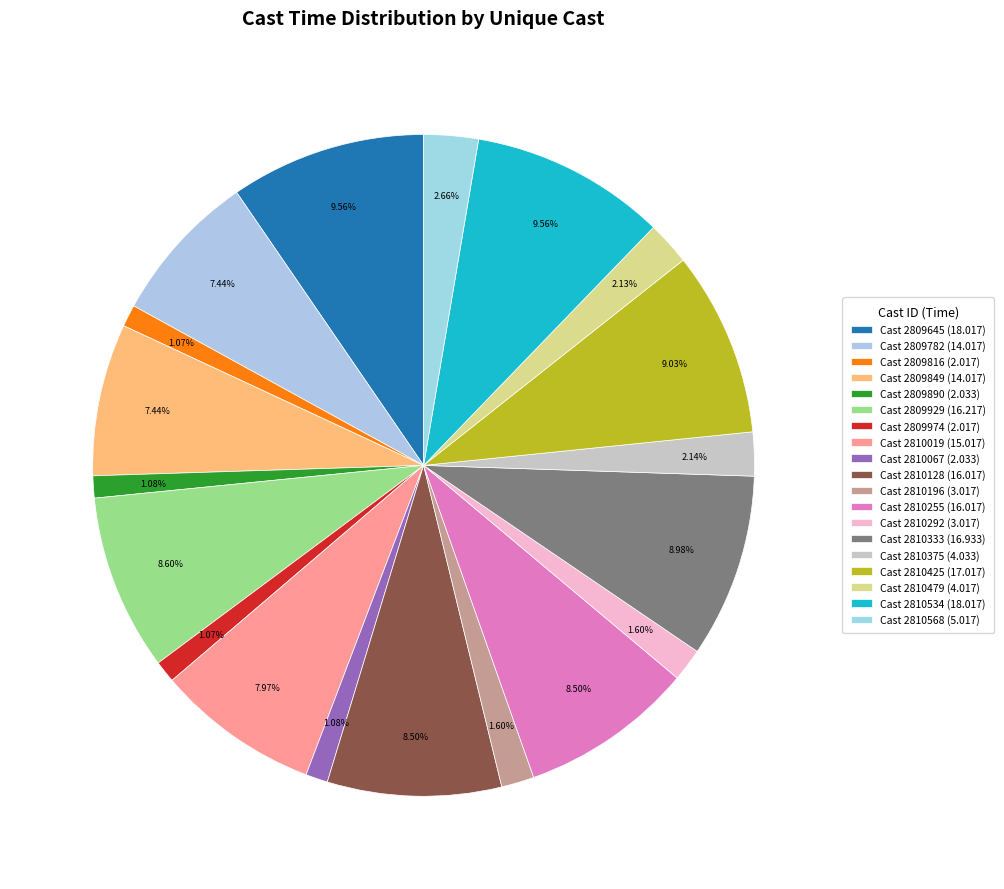

Does Cast 2809782 represent more than half of the total?

No